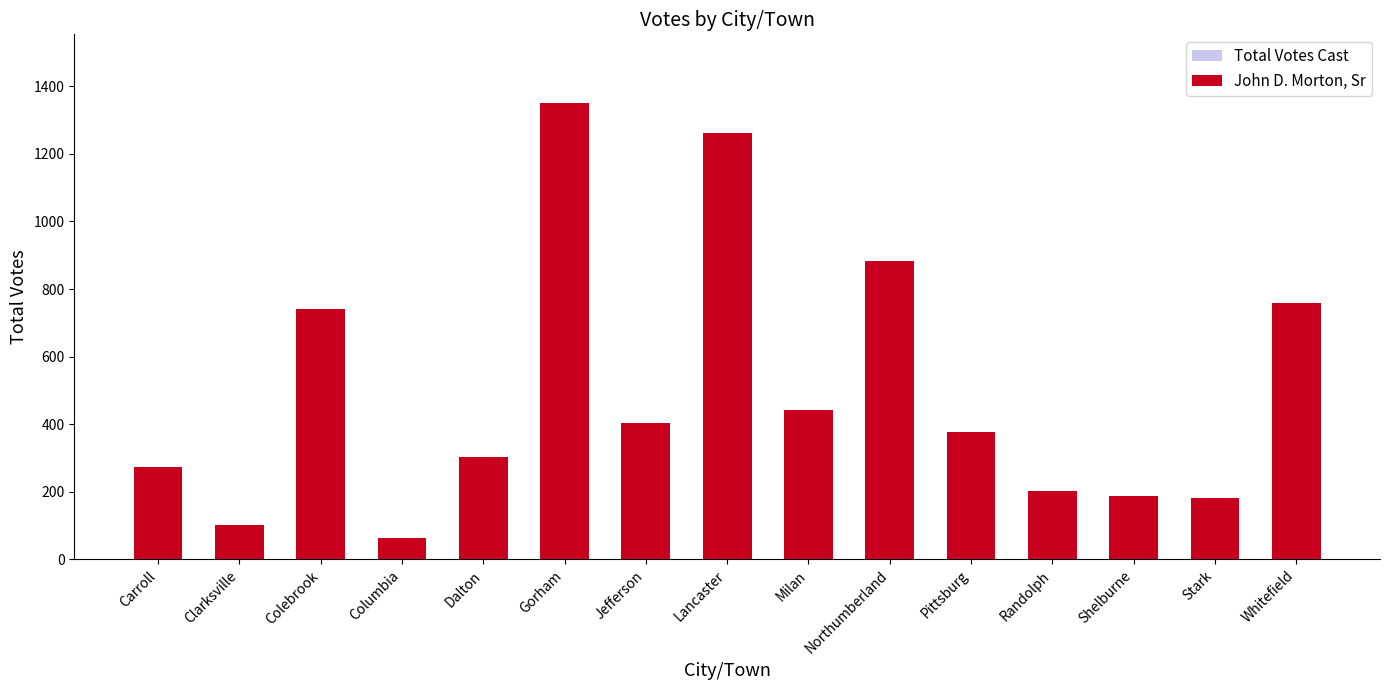

Does the chart contain stacked bars?

No